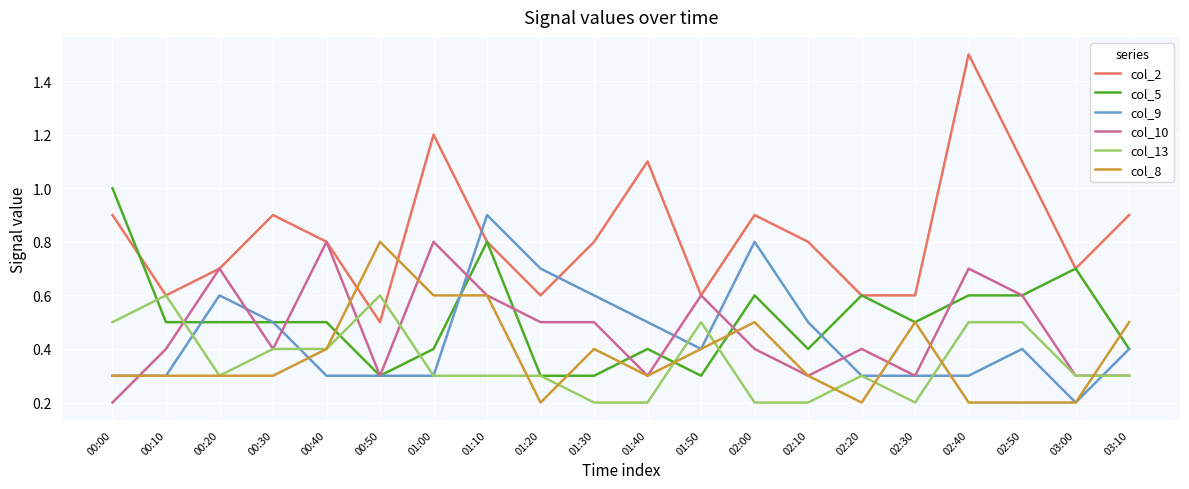

Where is the first local maximum for col_10?

00:20